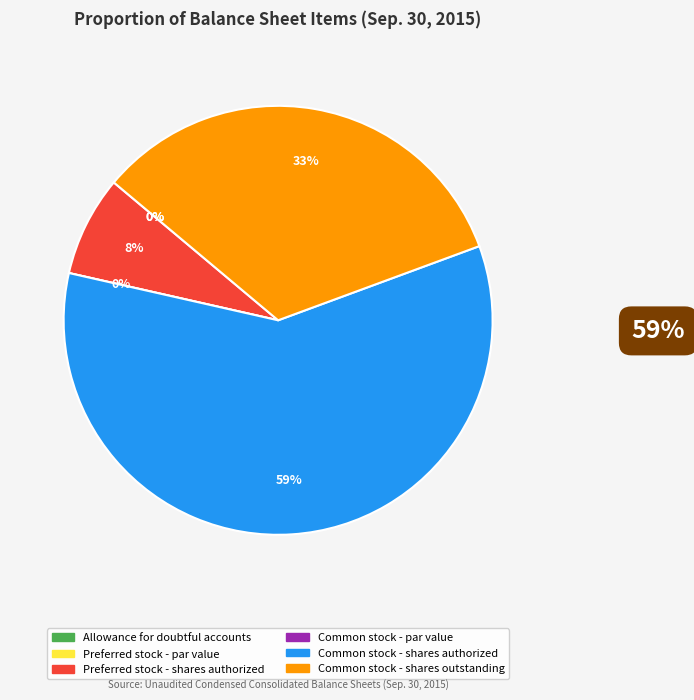

The Common stock - par value slice represents 0% of the pie. True or false?

True